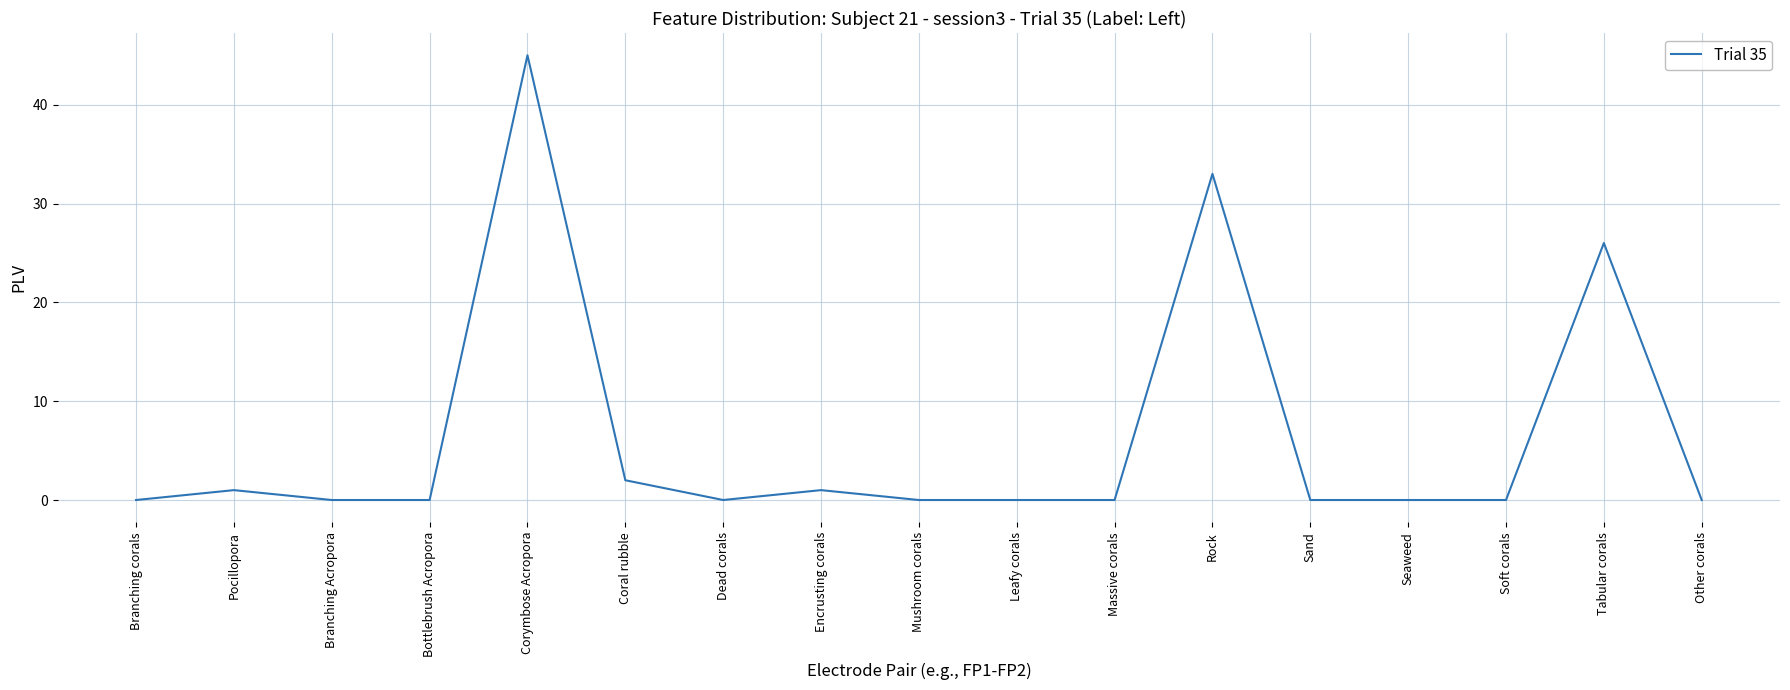

Where is the data nearest to the value 22?

Tabular corals